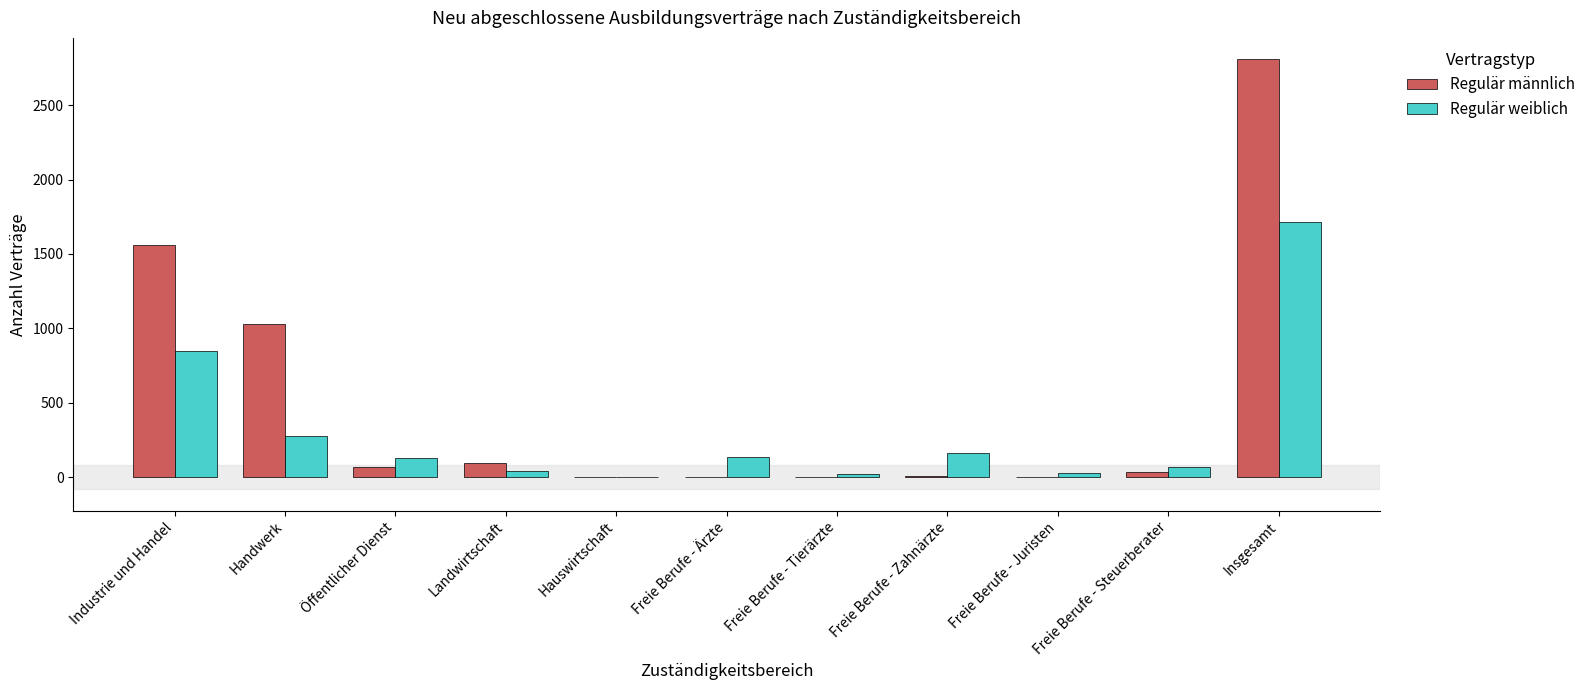

What is the sum of the Regulär männlich values at Hauswirtschaft and Öffentlicher Dienst?

66